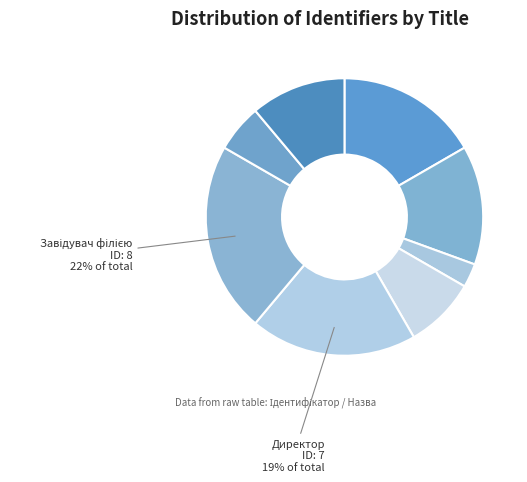

Count the number of slices in the pie.

8